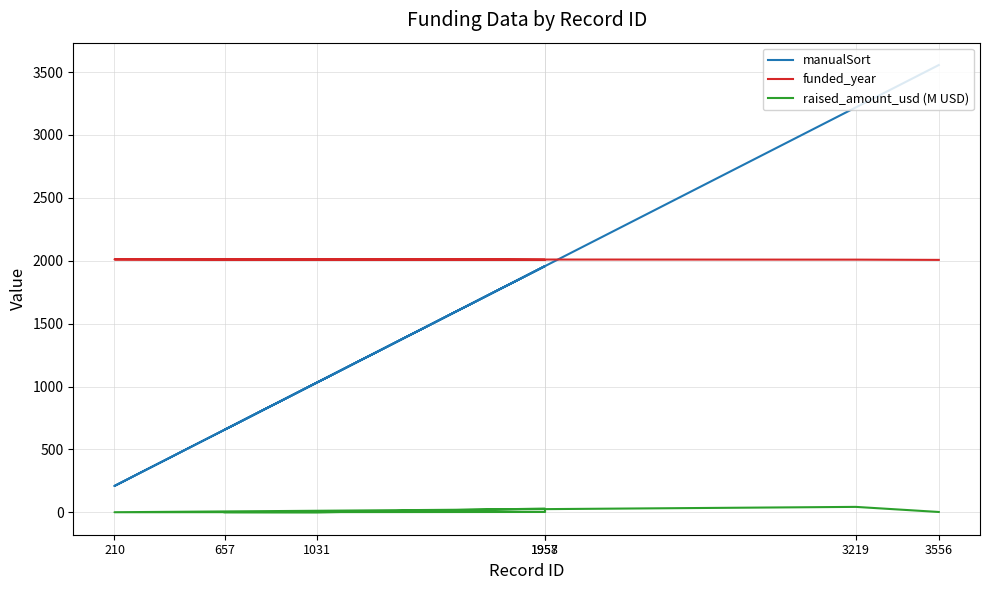

True or false: funded_year and raised_amount_usd (M USD) intersect in this chart.

False